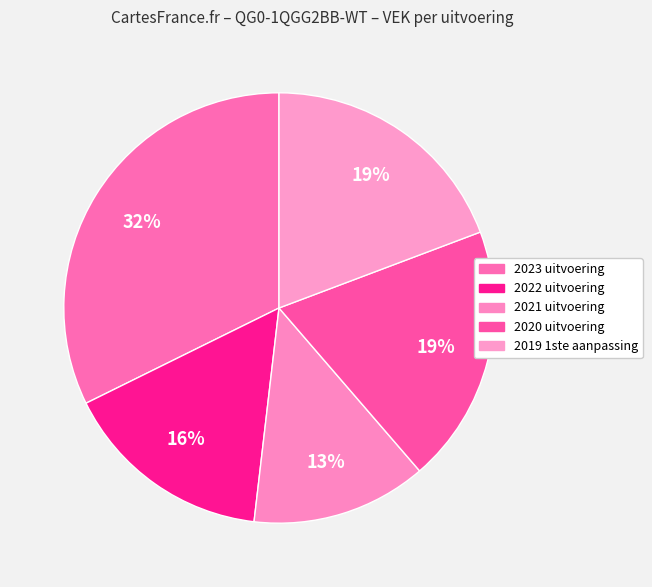

Between 2022 uitvoering and 2020 uitvoering, which is larger?

2020 uitvoering